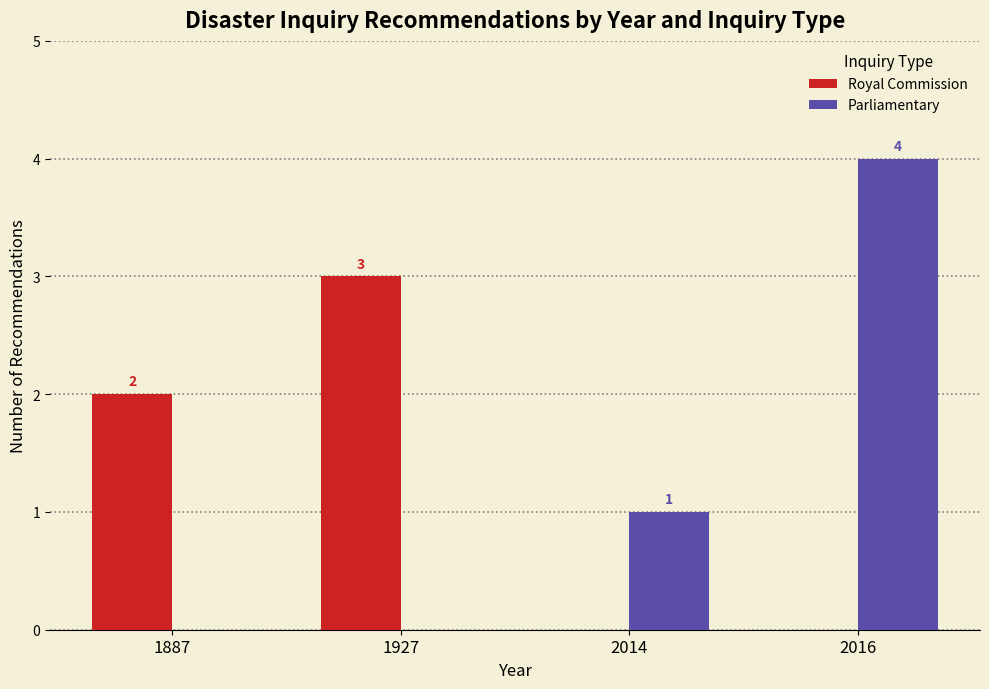

Reading right to left, what are all the values shown in this chart?

Royal Commission: 0	0	3	2
Parliamentary: 4	1	0	0